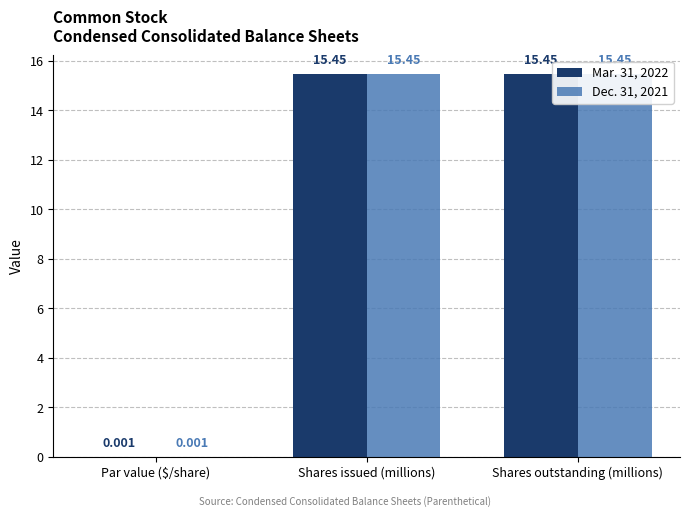

Reading left to right, extract all data points from this chart.

Mar. 31, 2022: 0.0	15.5	15.5
Dec. 31, 2021: 0.0	15.5	15.5